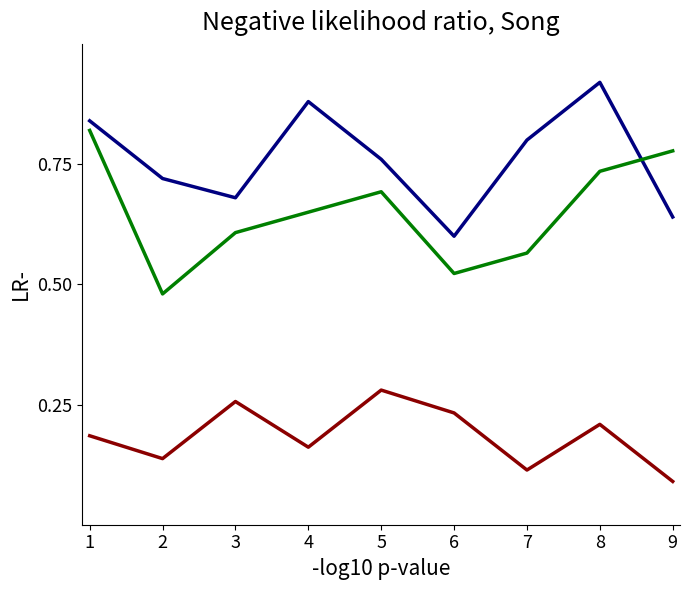

What is the difference between the highest and lowest values at 6?

0.4